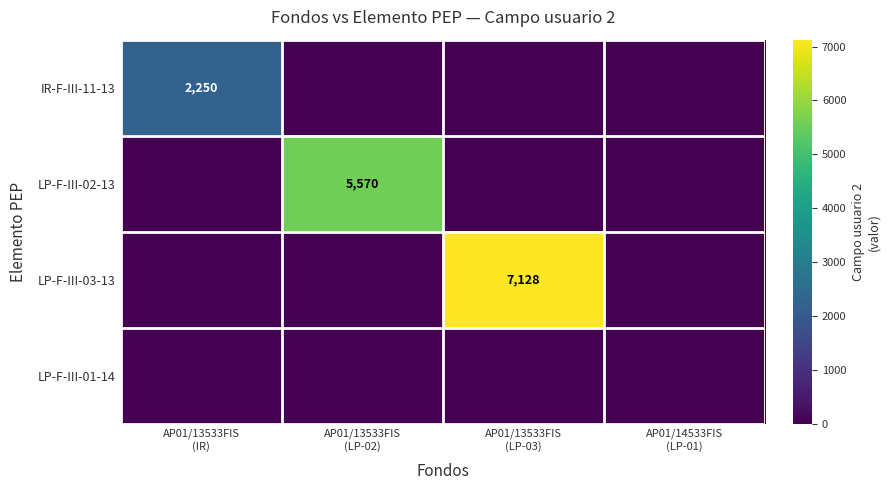

At which category does the chart reach its minimum across all series?

AP01/13533FIS
(LP-02)